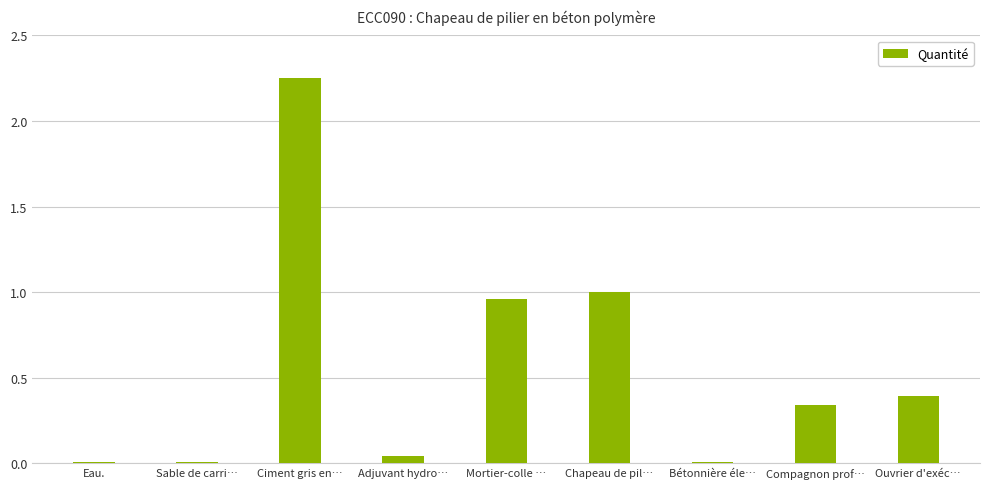

Are the bars horizontal?

No